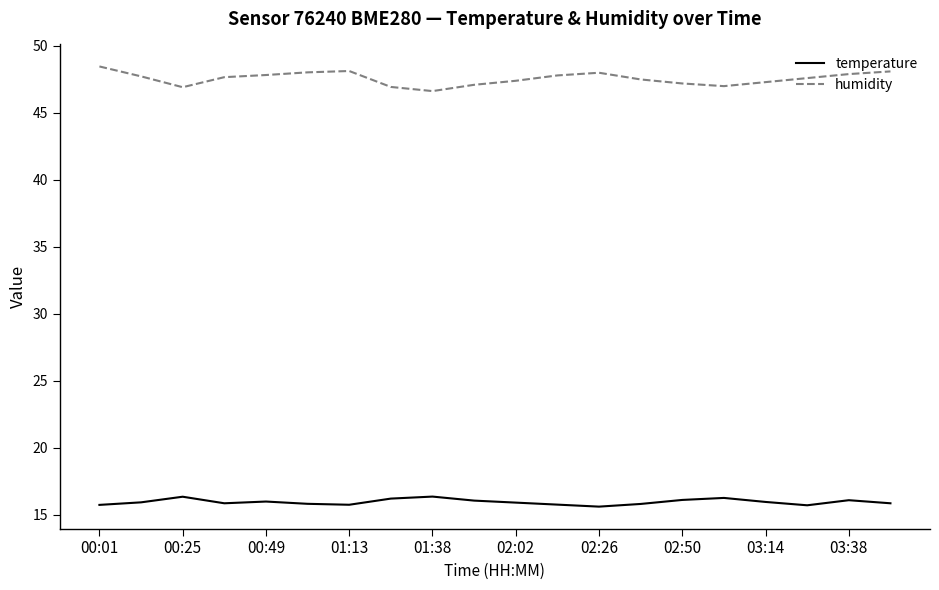

What is the highest value of the humidity series?

48.5